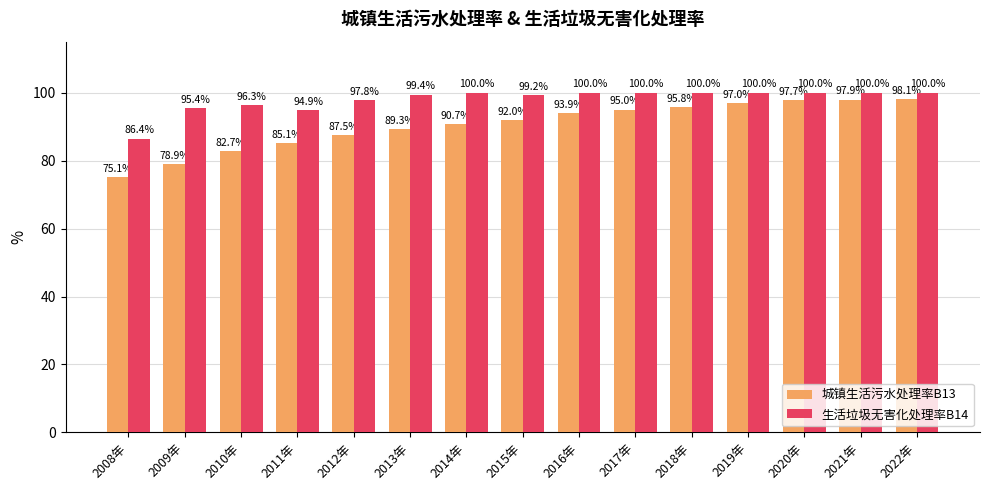

What is the value of the 生活垃圾无害化处理率B14 bar at the 13th from the left?

100.0